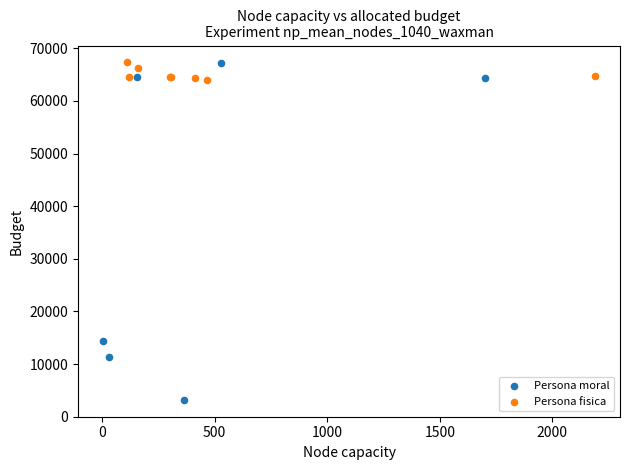

Which series contains the lowest Y value?

Persona moral